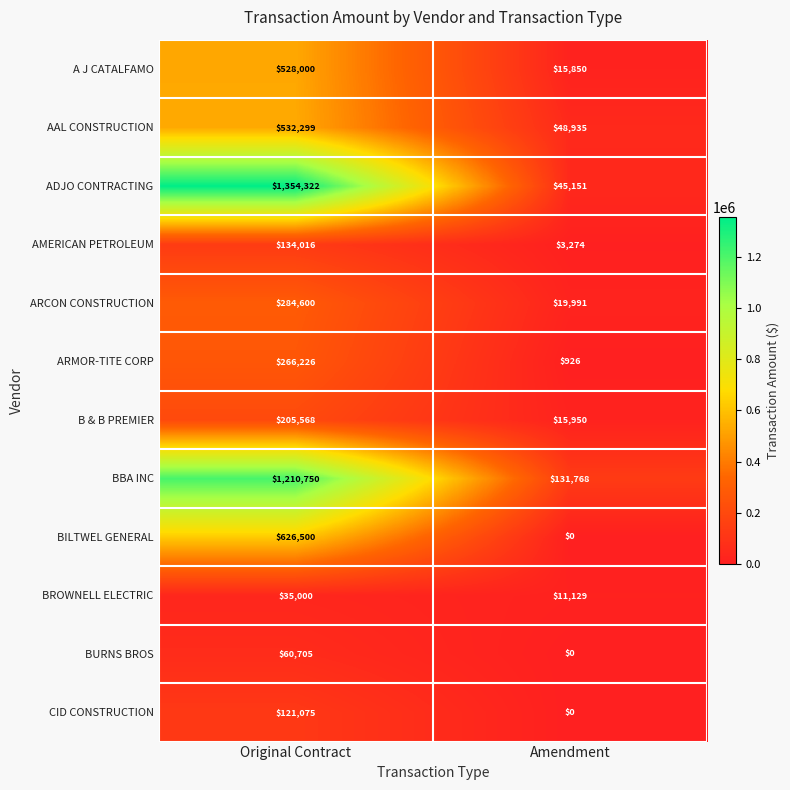

Is it true that A J CATALFAMO equals 528000 at Original Contract?

True